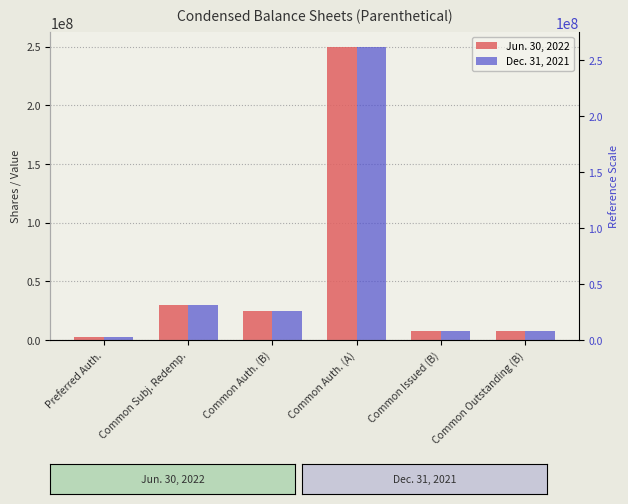

Which has a higher value, Common Auth. (A) or Common Issued (B)?

Common Auth. (A)